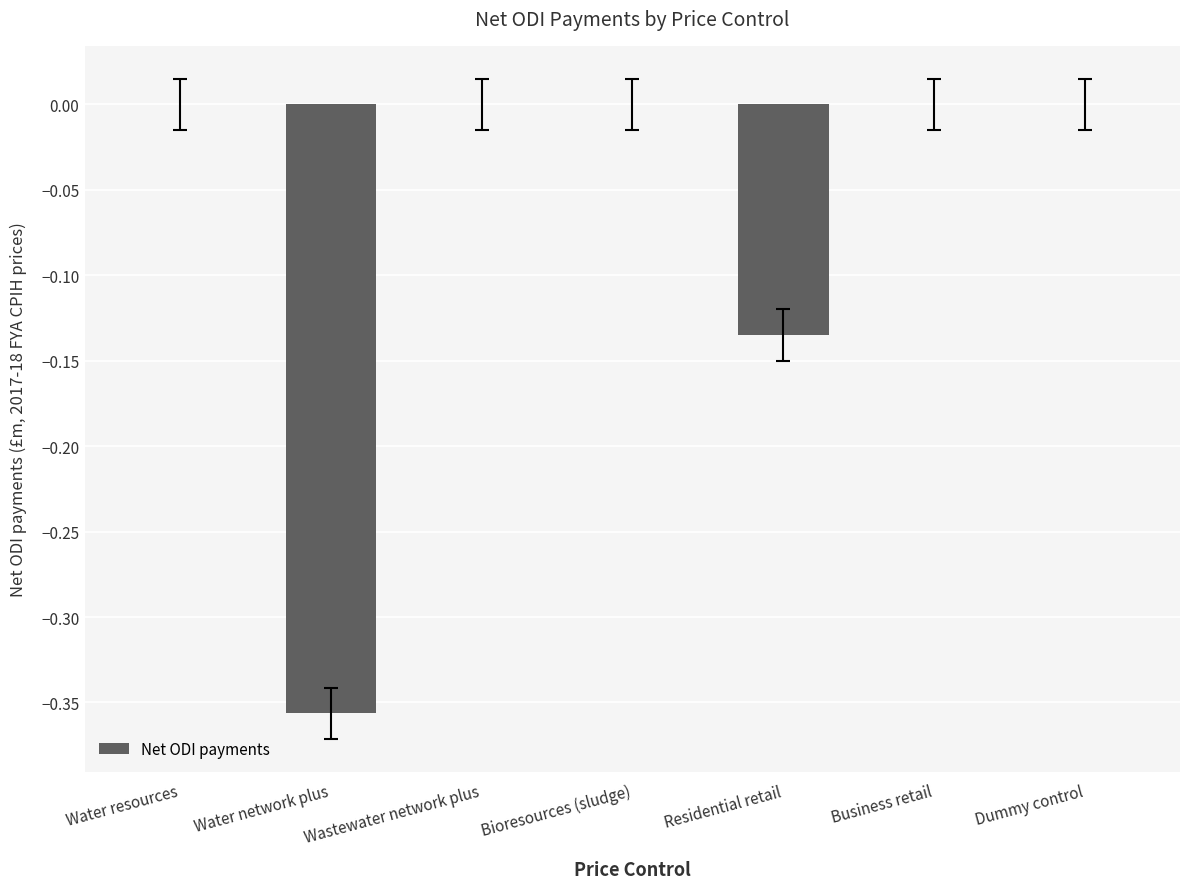

Count the number of data series in this chart.

1